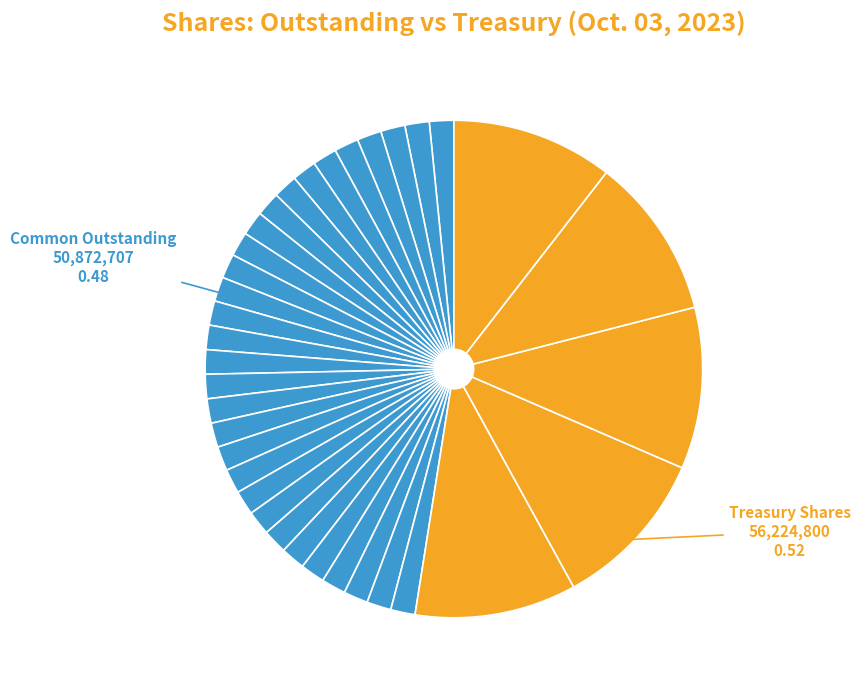

How many slices are in this pie chart?

35